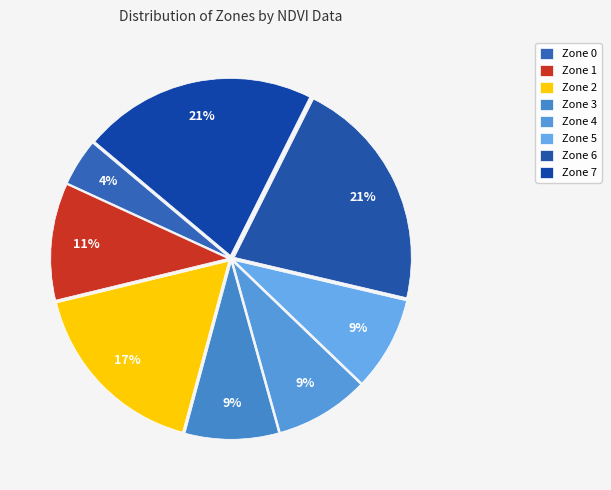

Count the number of slices in the pie.

8